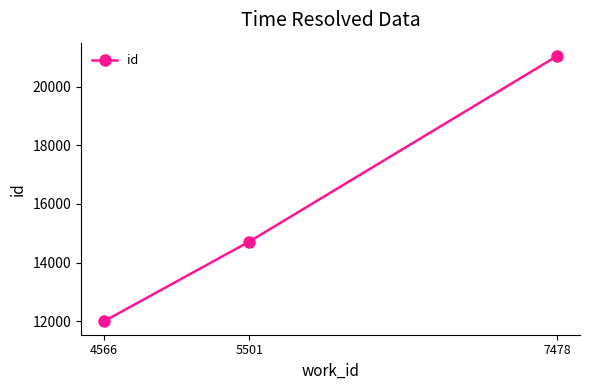

The value at 5501 is 14720. True or false?

True